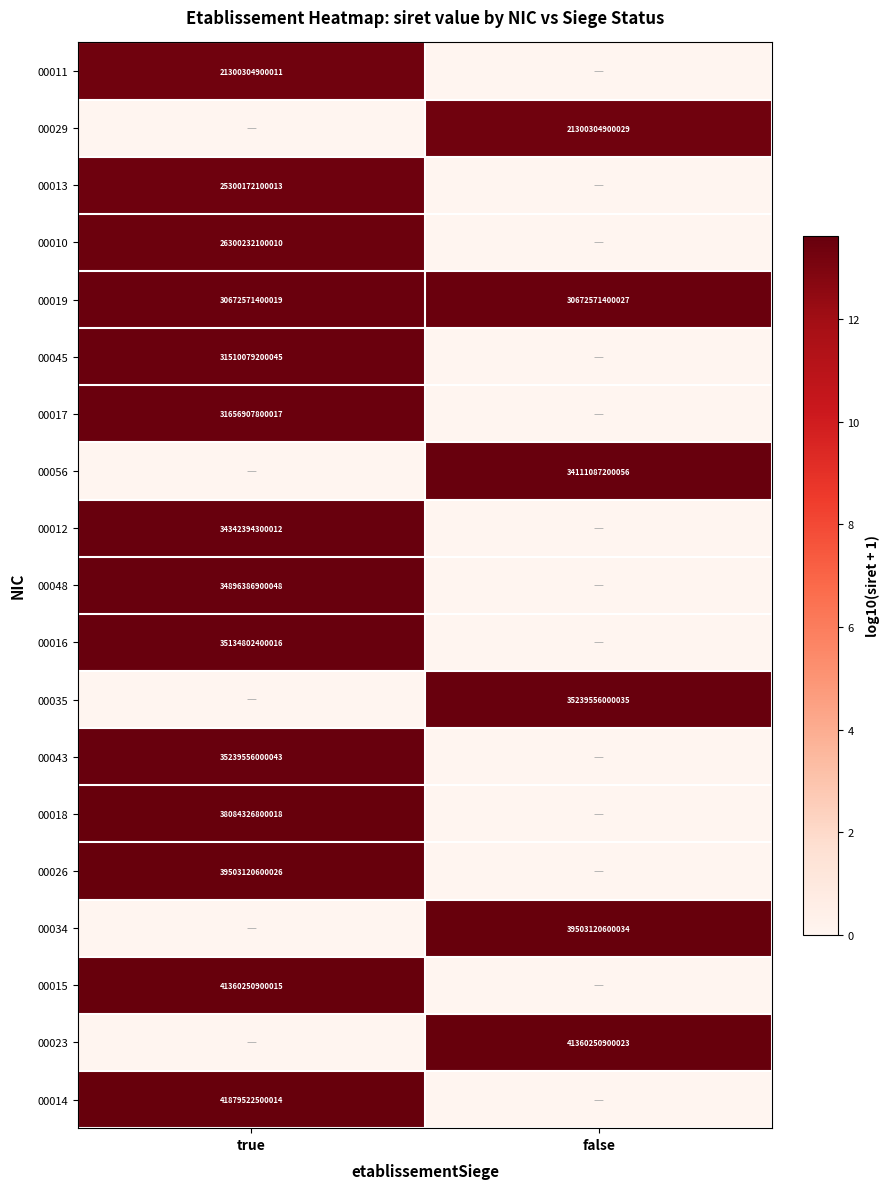

The 00048 series shows 12372982314412 at true. True or false?

False